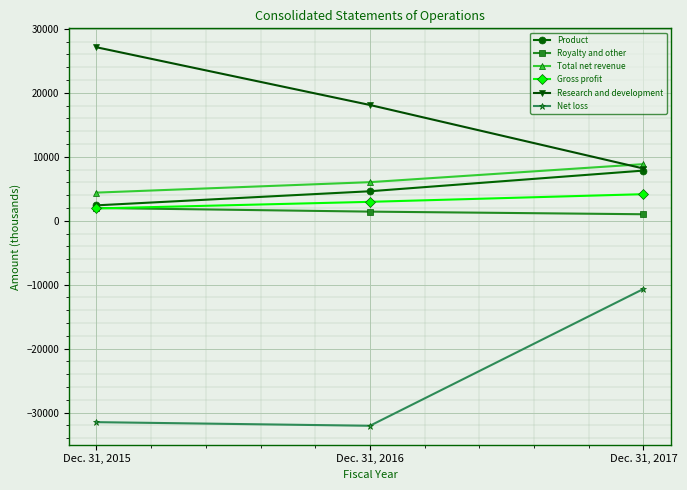

Rank the categories by Gross profit value from highest to lowest.

Dec. 31, 2017, Dec. 31, 2016, Dec. 31, 2015